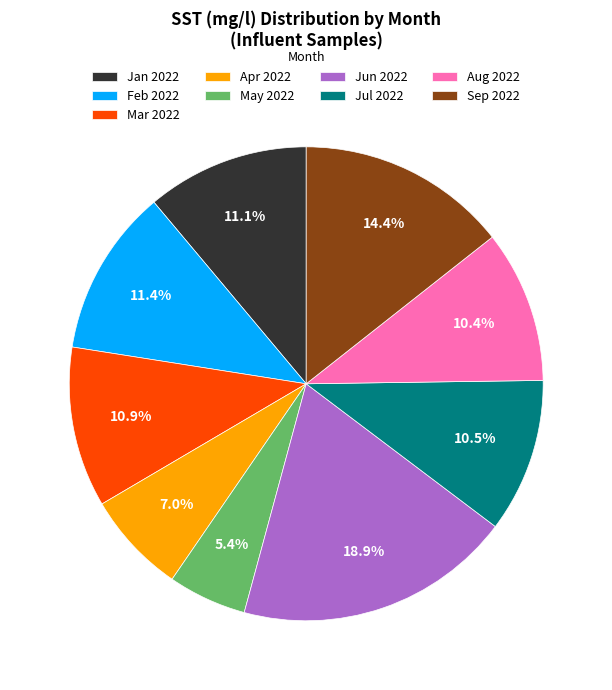

What is the total percentage of Jun 2022 and Jan 2022?

30.0%